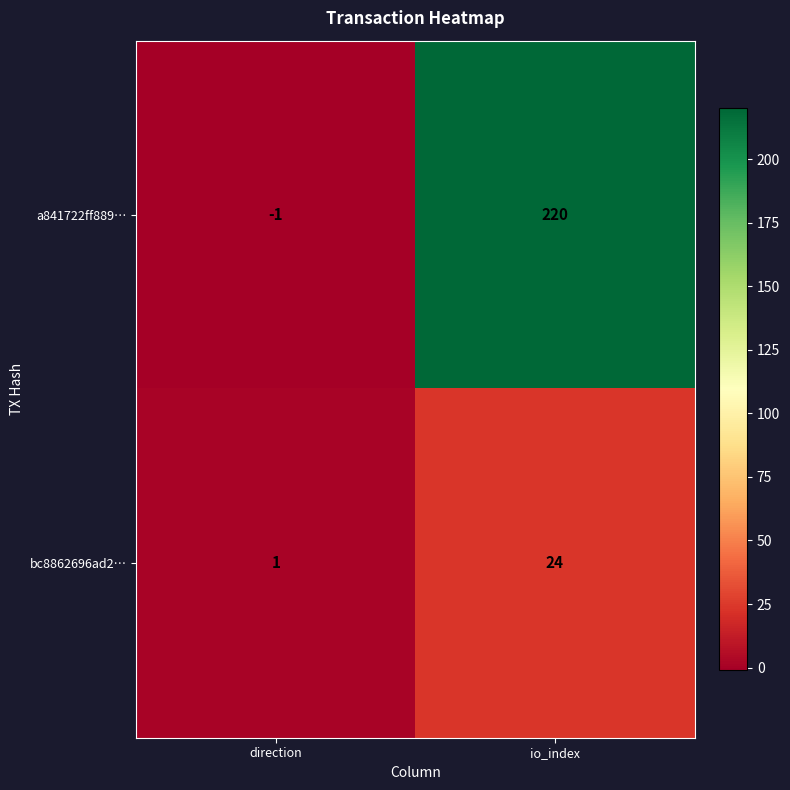

Rank the series by their average value, from lowest to highest.

bc8862696ad2…, a841722ff889…